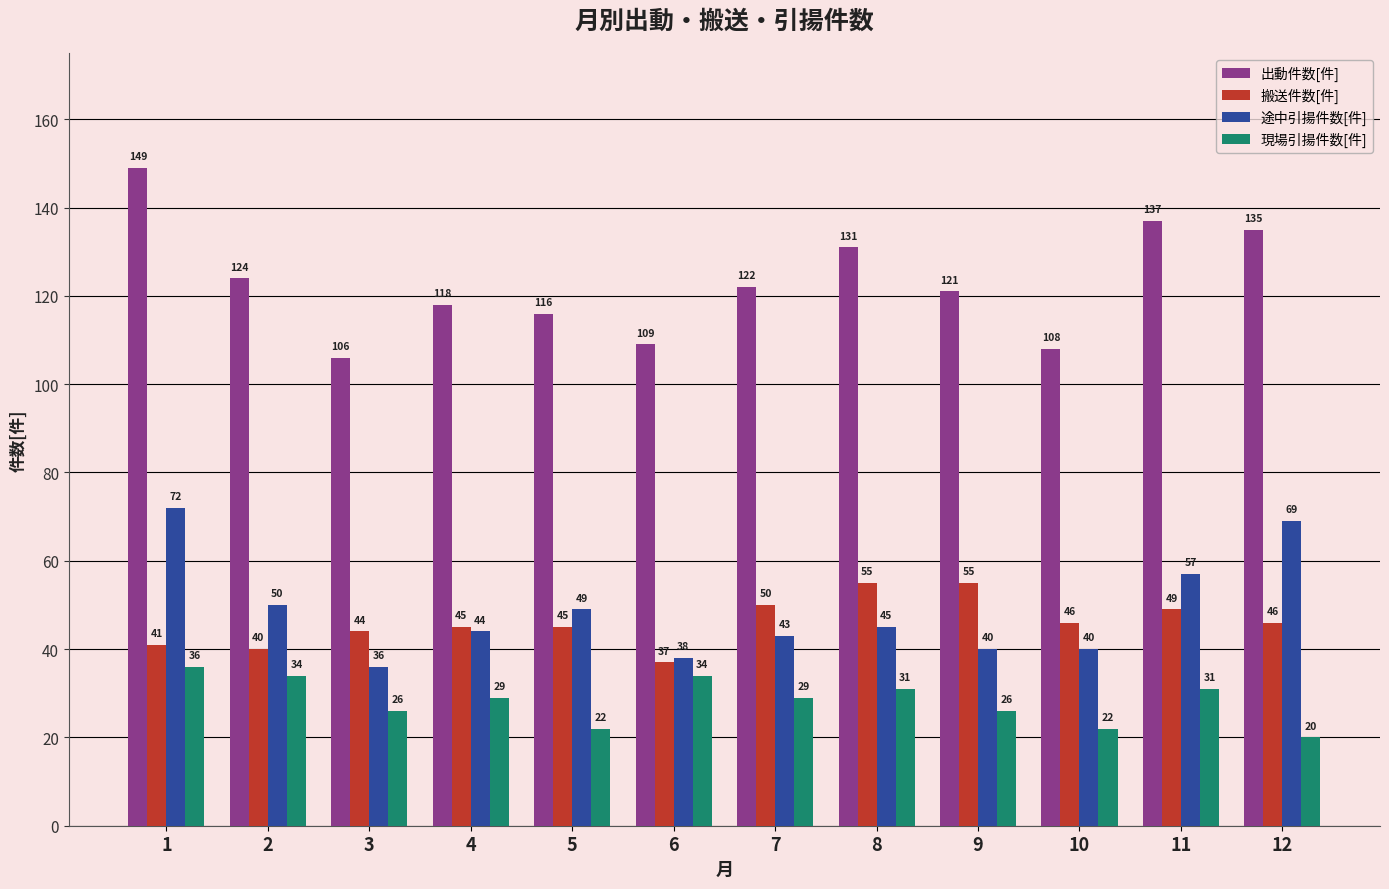

Are the bars grouped side by side (vs. stacked)?

Yes